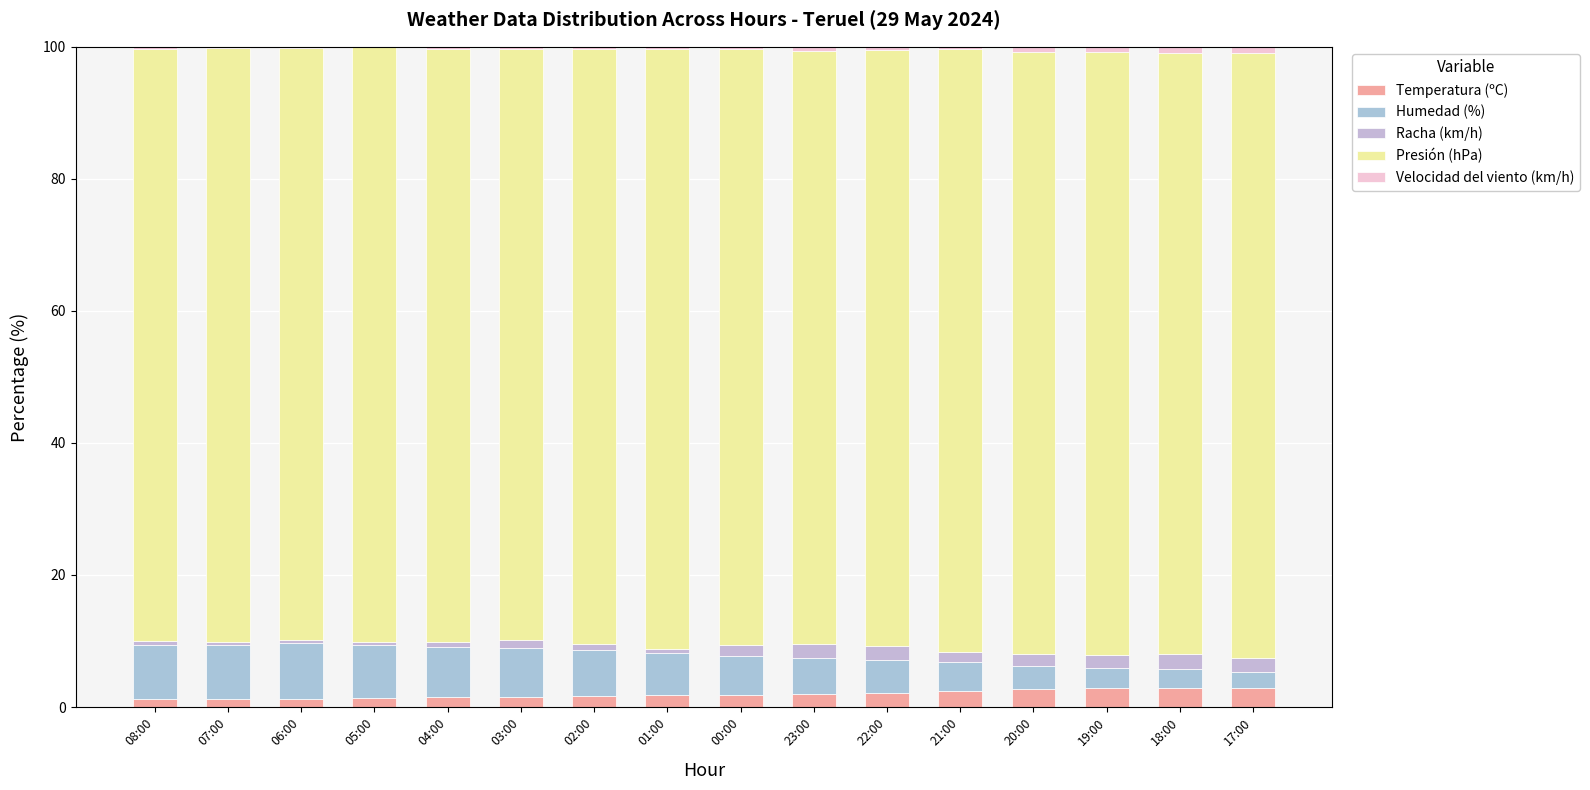

The value of Temperatura (ºC) at 02:00 is 1.6. True or false?

True